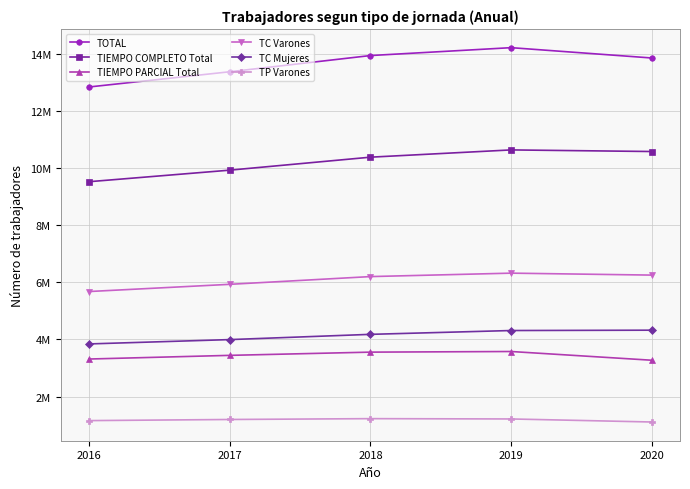

Which series has the widest spread of values?

TOTAL